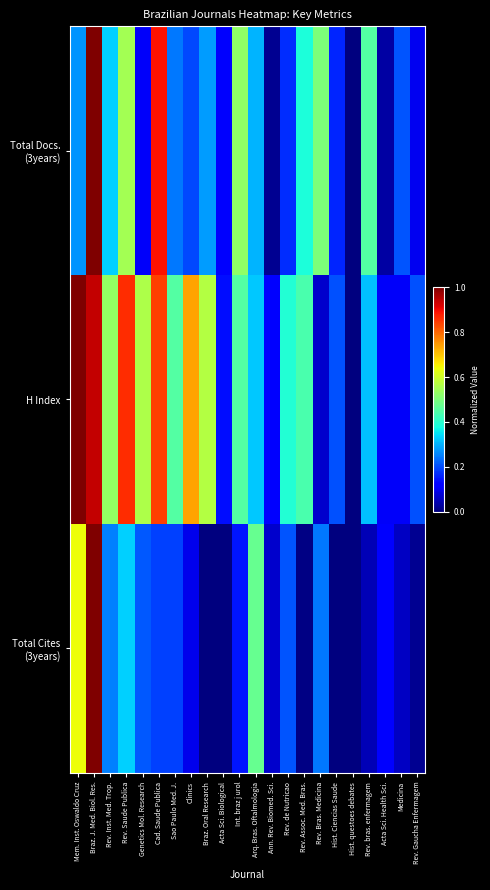

What is the total value across all series at Rev. Bras. Medicina?

0.8